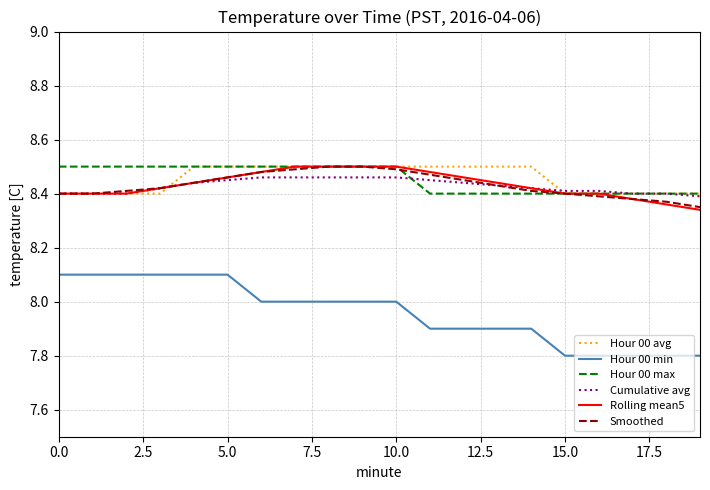

Which series has the largest range (max minus min)?

Hour 00 min